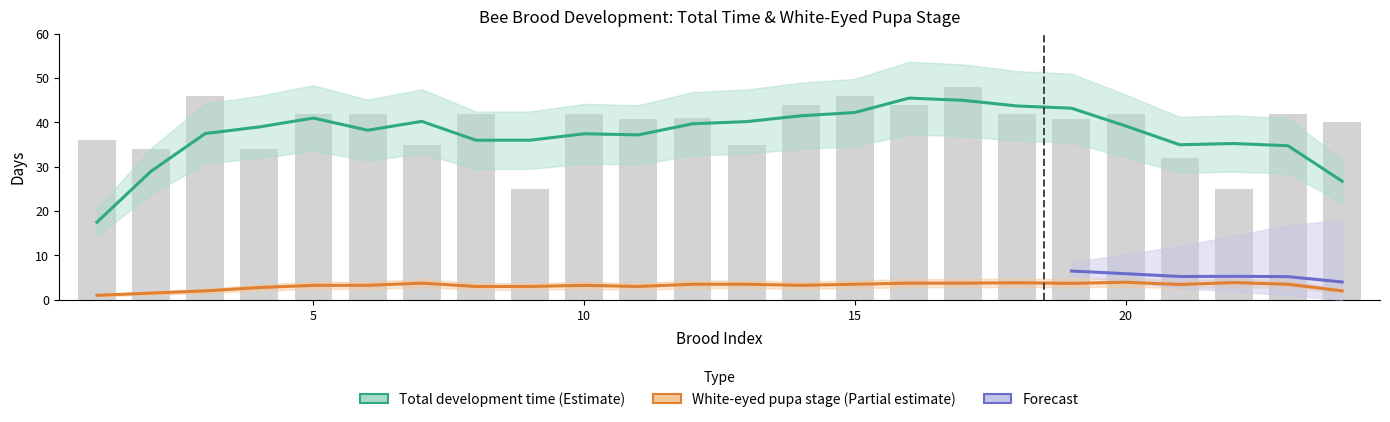

What is the change in value from 7 to 21?

-3.0